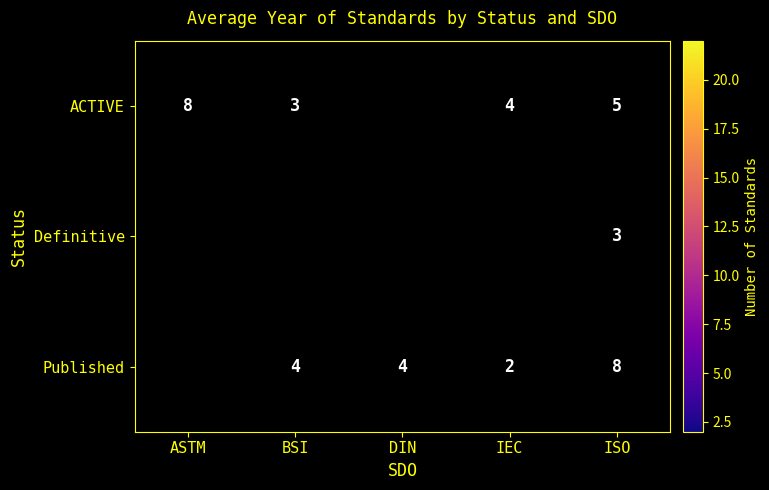

At how many categories does at least one series exceed 8?

2